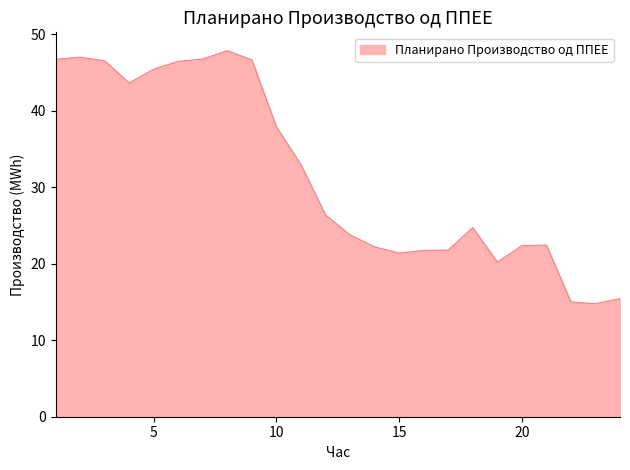

What is the smallest value displayed?

14.8